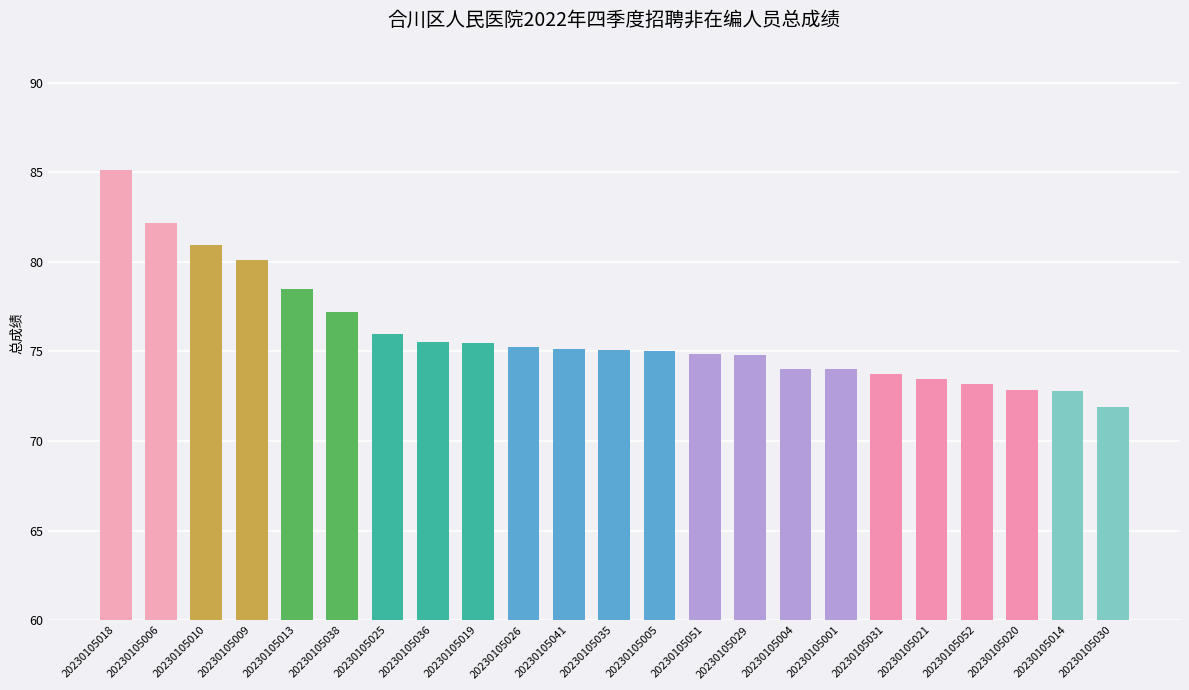

How many bars are there in total?

23